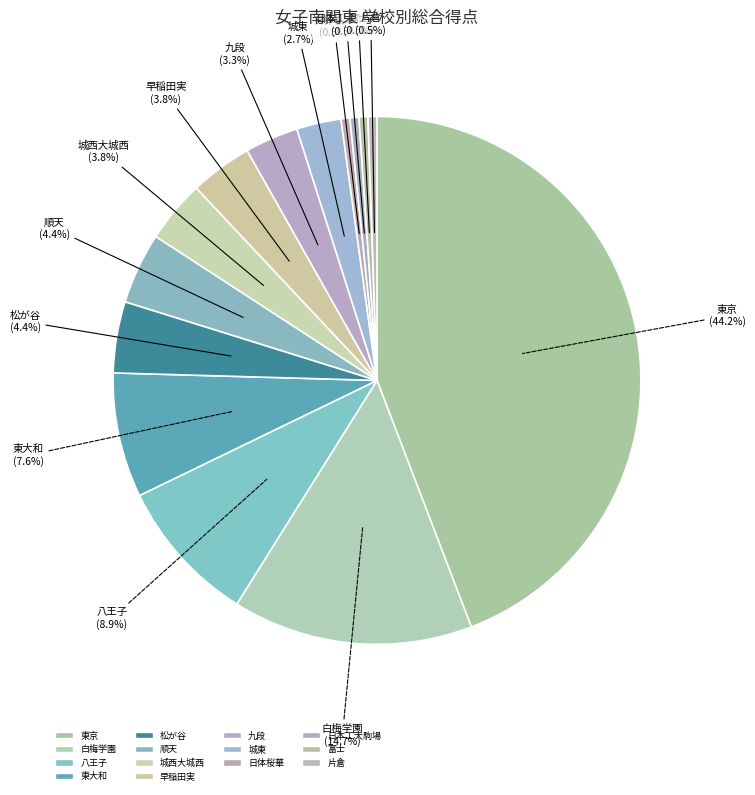

To the nearest percent, what portion does 城西大城西 represent?

4%